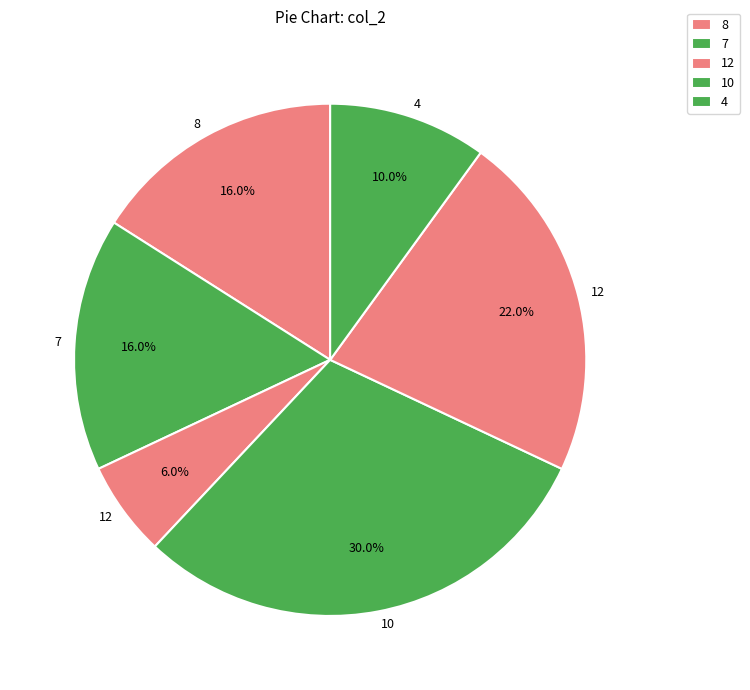

Count the number of slices in the pie.

6